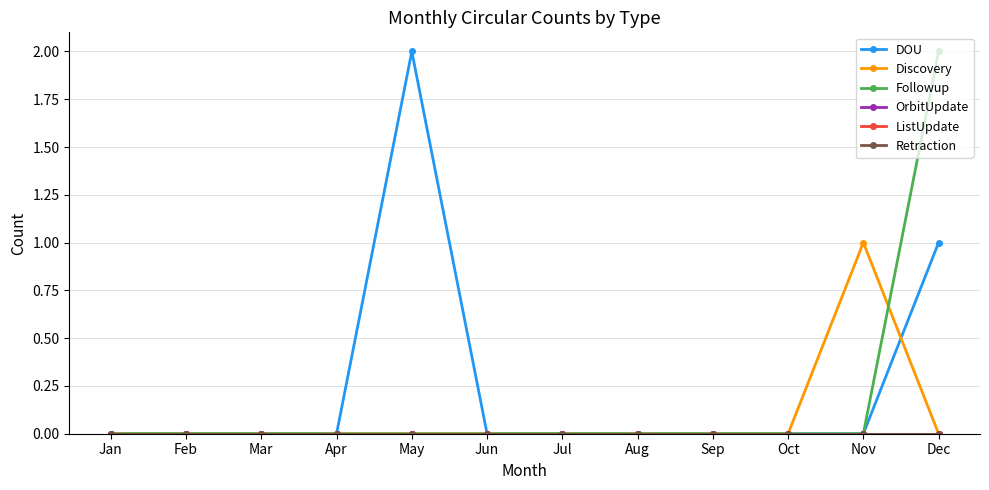

Does the chart have visible grid lines?

Yes